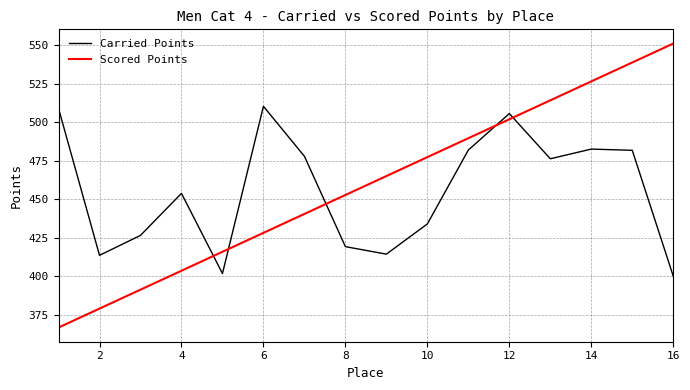

Which series has the largest range (max minus min)?

Scored Points